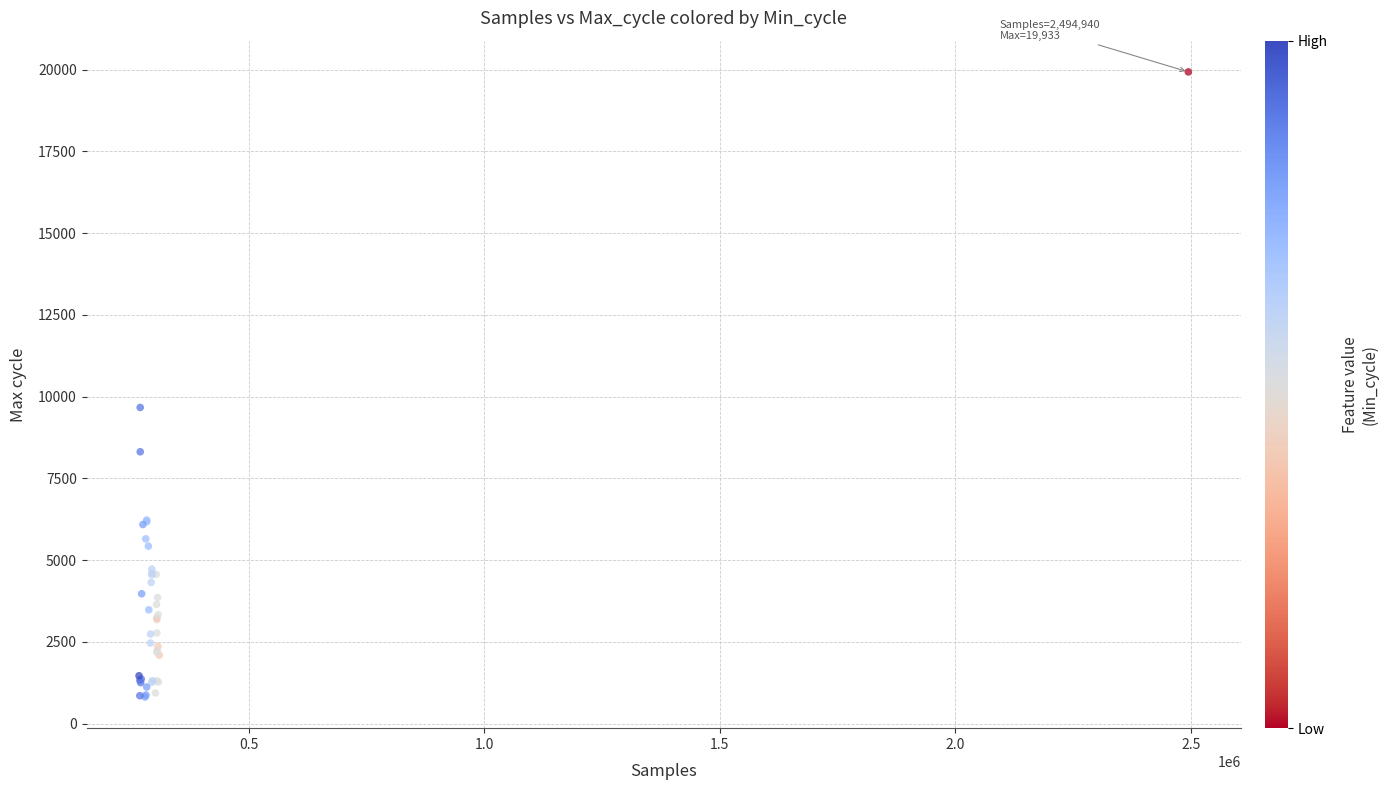

What Y value in the scatter plot is closest to 10374?

9670